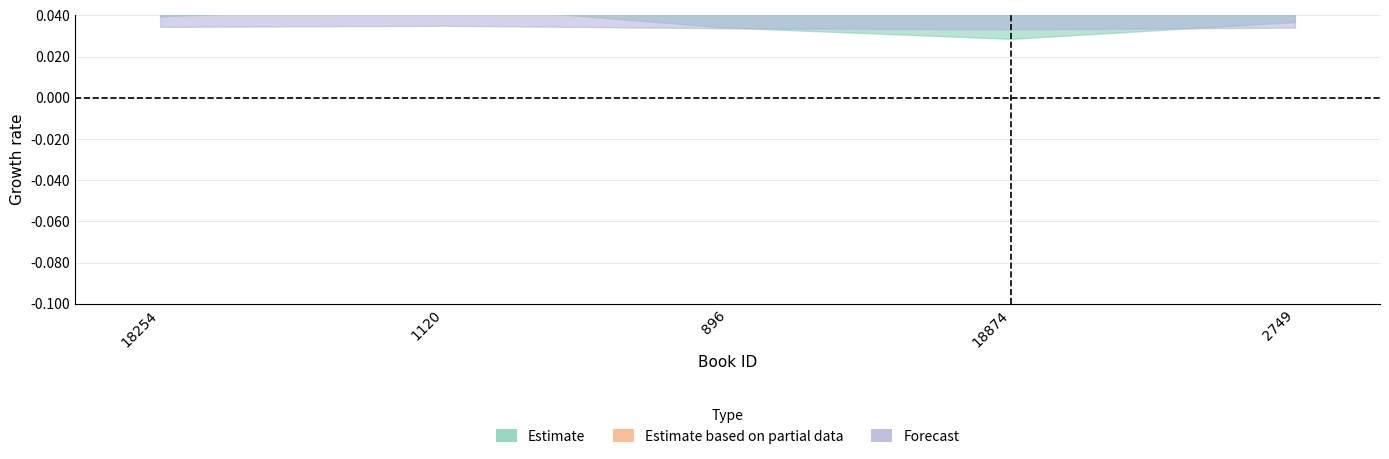

What is the total value across all series at 18254?

0.1